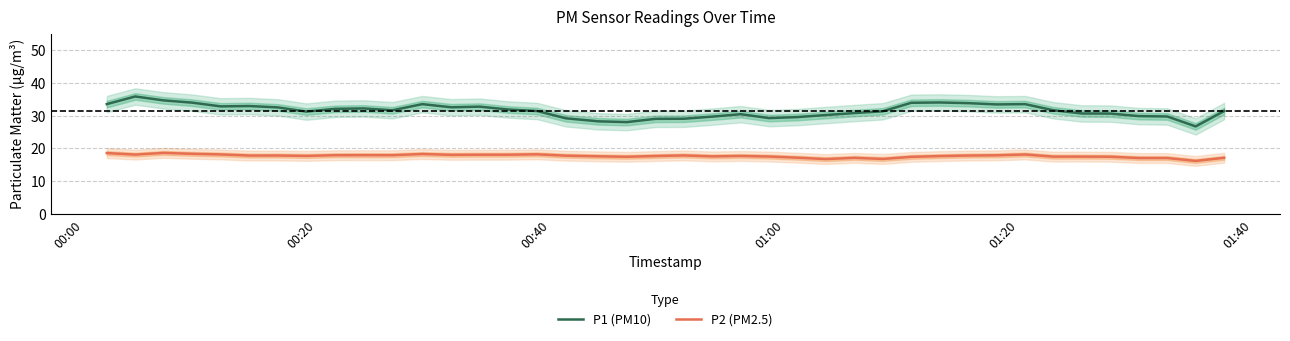

What is the maximum value for P2 (PM2.5)?

18.6